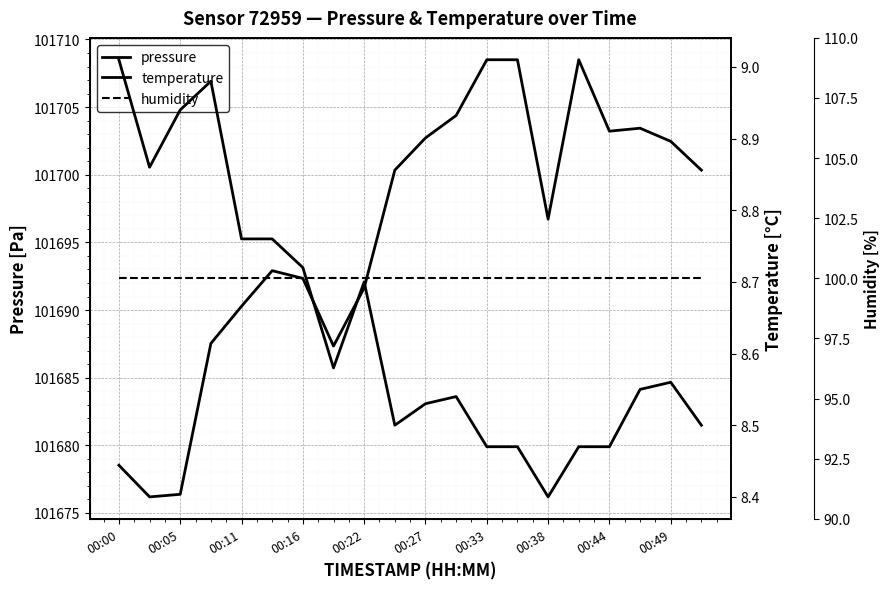

Reading left to right, extract all data points from this chart.

pressure: 101678.5	101676.2	101676.4	101687.5	101690.3	101692.9	101692.3	101687.3	101691.6	101700.3	101702.7	101704.4	101708.5	101708.5	101696.7	101708.5	101703.2	101703.4	101702.5	101700.3
temperature: 9.0	8.9	8.9	9.0	8.8	8.8	8.7	8.6	8.7	8.5	8.5	8.5	8.5	8.5	8.4	8.5	8.5	8.6	8.6	8.5
humidity: 100.0	100.0	100.0	100.0	100.0	100.0	100.0	100.0	100.0	100.0	100.0	100.0	100.0	100.0	100.0	100.0	100.0	100.0	100.0	100.0